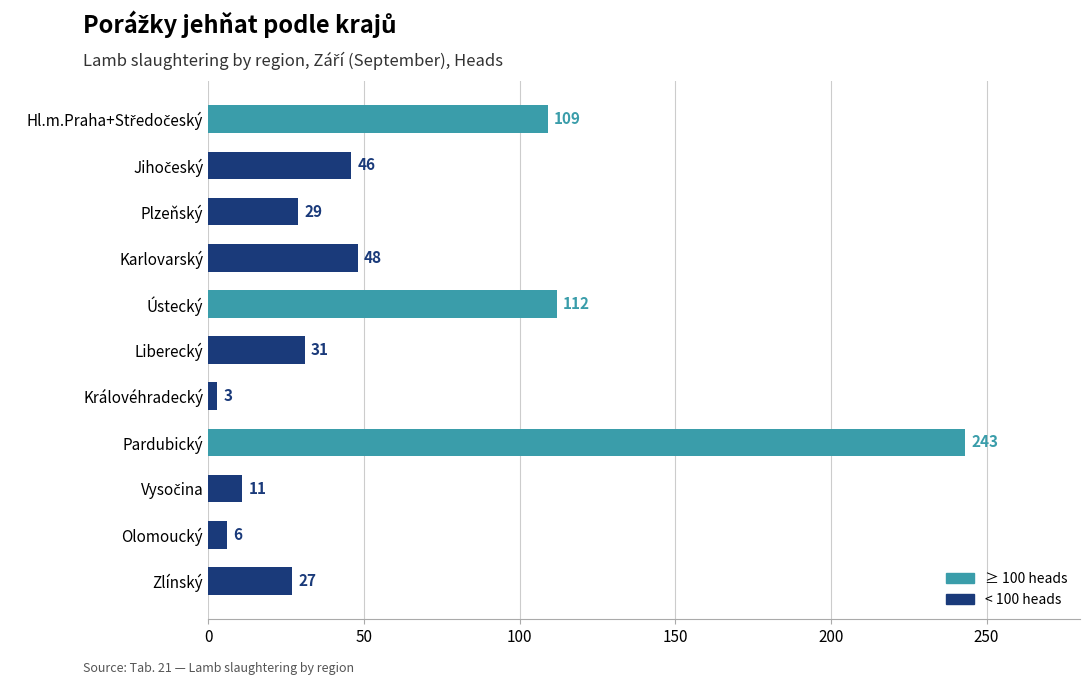

What is the difference between the second highest and minimum values?

109